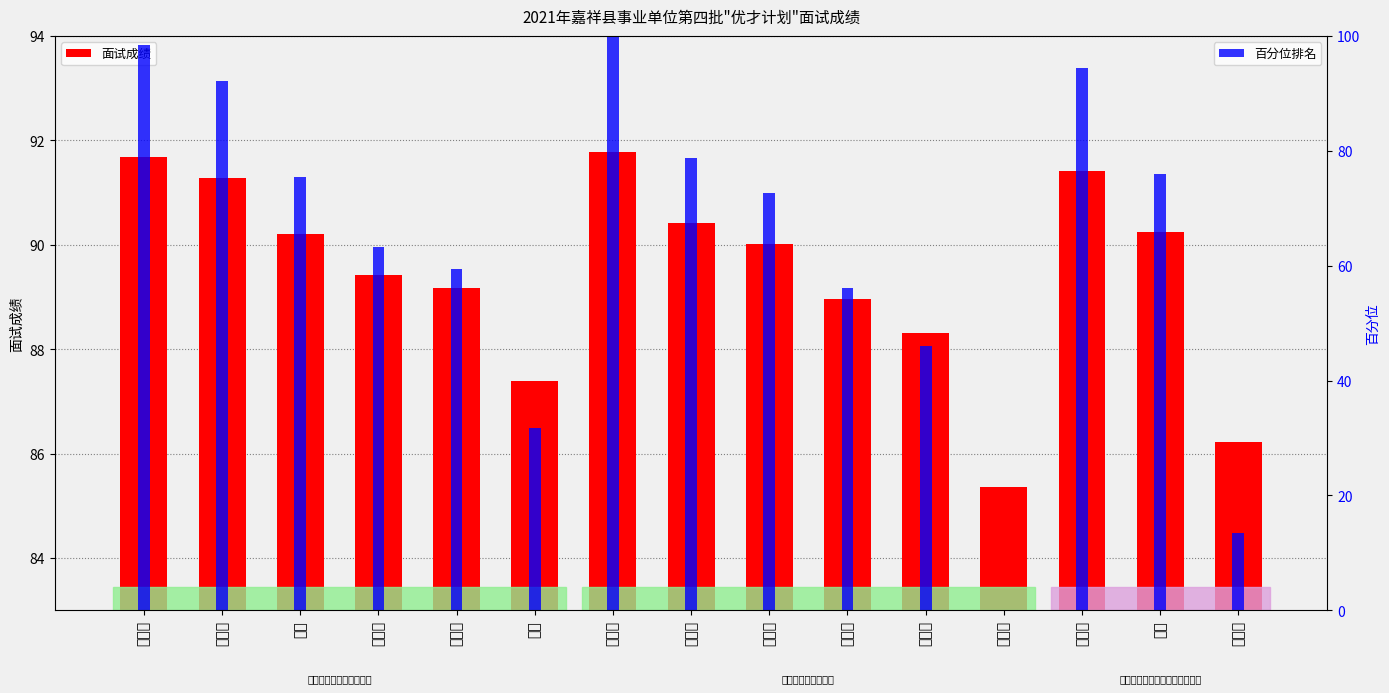

Reading right to left, transcribe all the data shown in this chart.

面试成绩: 夏舒婷=86.2	刘恰=90.2	薛向前=91.4	刘琳营=85.4	苗天泽=88.3	孙梦坤=89.0	陈秋雨=90.0	吴丽娟=90.4	郭田田=91.8	王威=87.4	王冰心=89.2	王淑慧=89.4	仇逊=90.2	王馨伟=91.3	田开呈=91.7
百分位排名: 夏舒婷=13.4	刘恰=76.0	薛向前=94.4	刘琳营=0.0	苗天泽=46.1	孙梦坤=56.1	陈秋雨=72.6	吴丽娟=78.8	郭田田=100.0	王威=31.8	王冰心=59.5	王淑慧=63.2	仇逊=75.4	王馨伟=92.2	田开呈=98.4